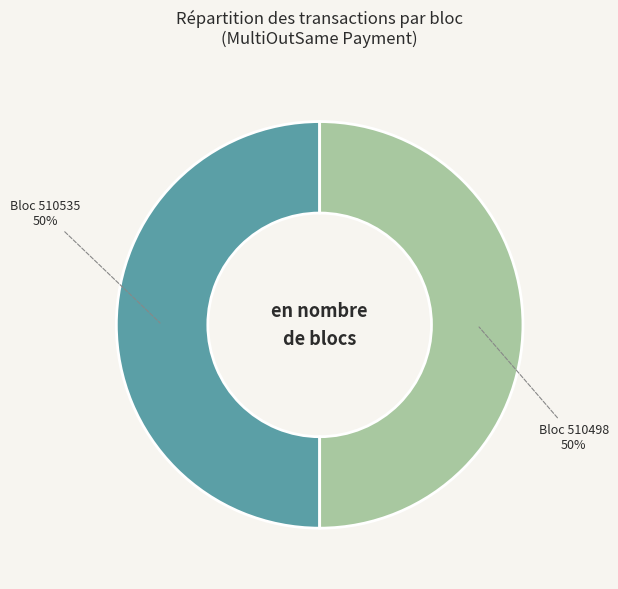

To the nearest percent, what is the average slice percentage?

50%